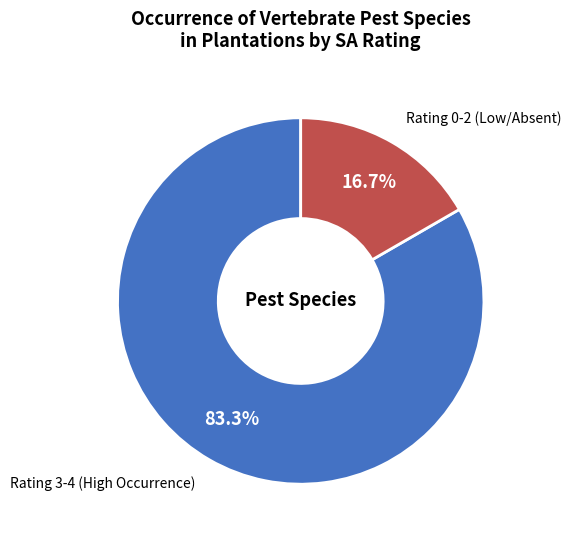

How many slices are in this pie chart?

2